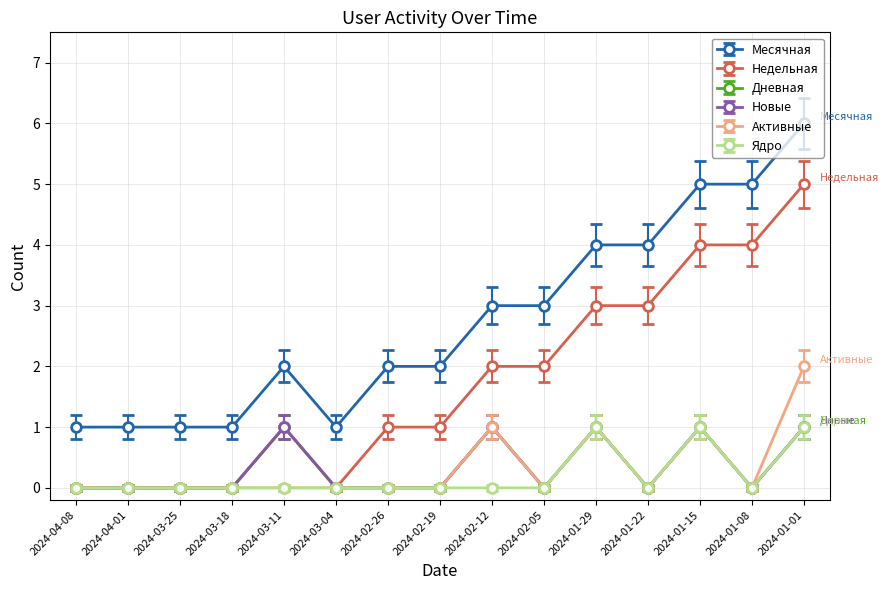

Which series has the widest spread of values?

Месячная